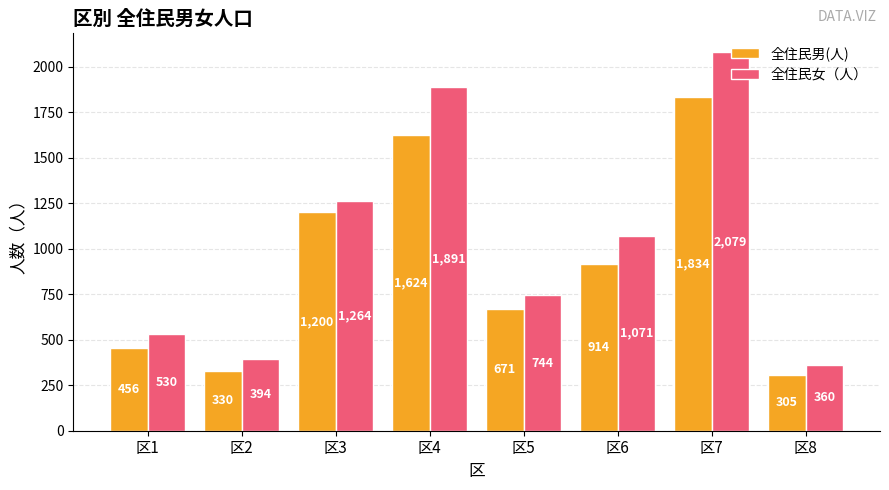

What is the greatest value displayed?

2079